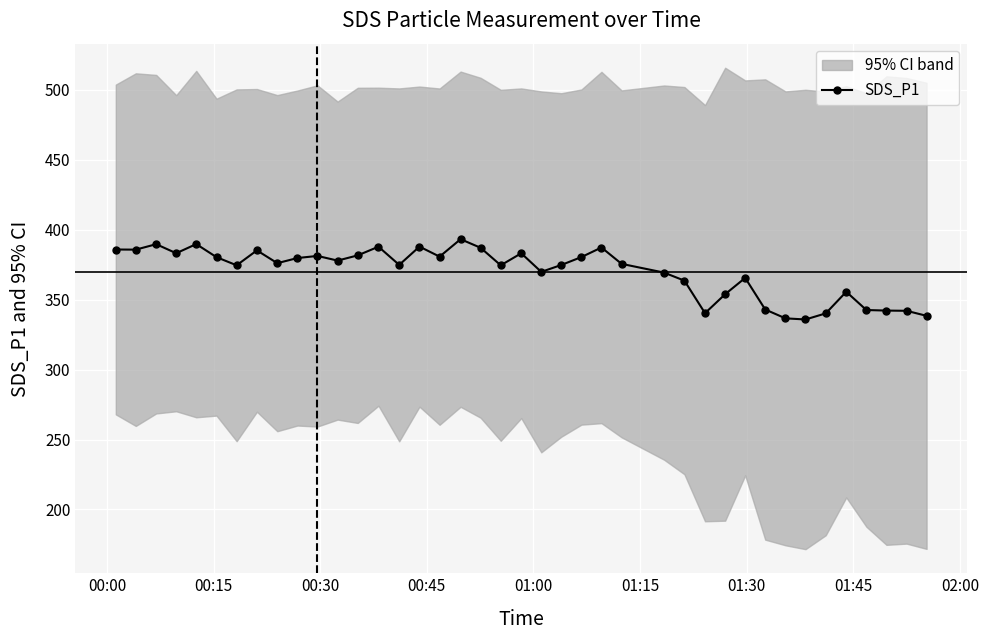

What is the smallest value displayed?

335.9